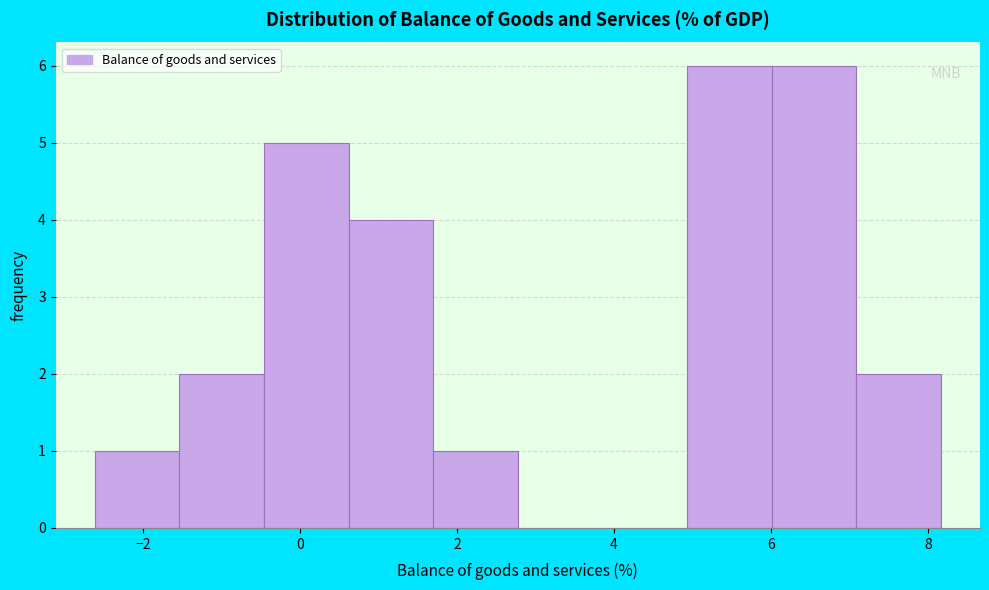

Reading left to right, list every bar in this chart as the range it spans on the x-axis followed by its height. Neither the bar edges nor the heights are printed on the chart, so give them approximately, as read against the axes.

-2.6 to -1.6: 1
-1.6 to -0.4: 2
-0.4 to 0.6: 5
0.6 to 1.6: 4
1.6 to 2.8: 1
2.8 to 3.8: 0
3.8 to 5.0: 0
5.0 to 6.0: 6
6.0 to 7.0: 6
7.0 to 8.2: 2